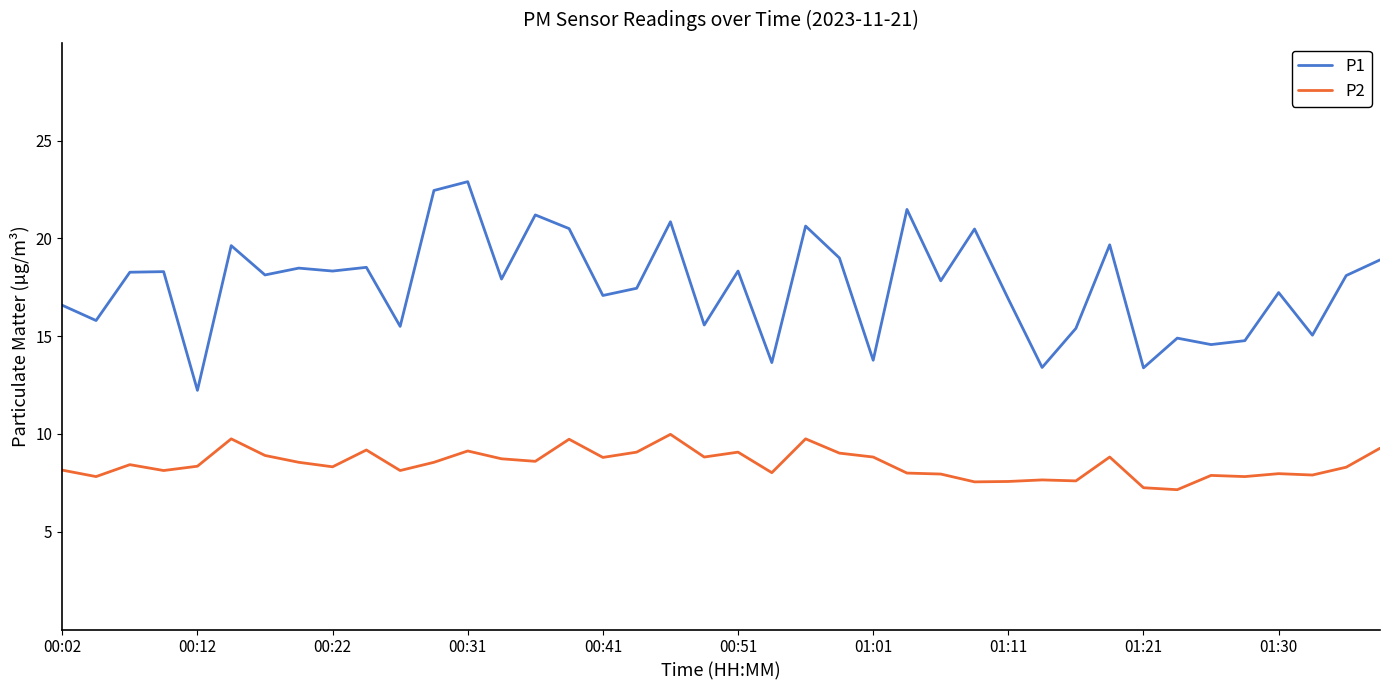

True or false: P2 and P1 intersect in this chart.

False